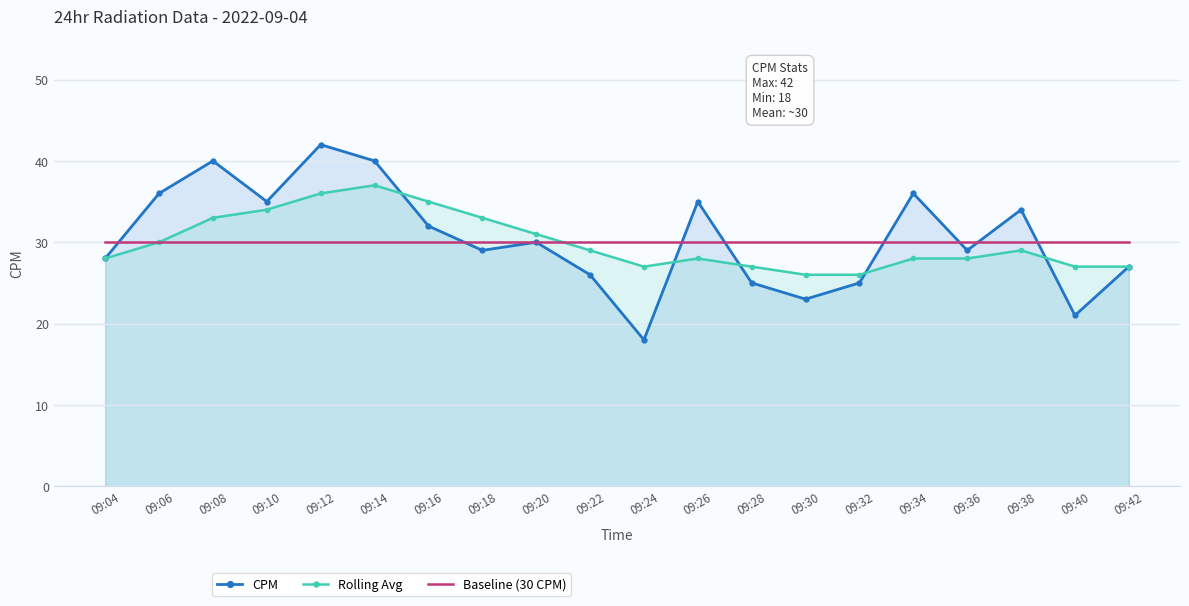

What is the value of the CPM point at the 20th from the left?

27